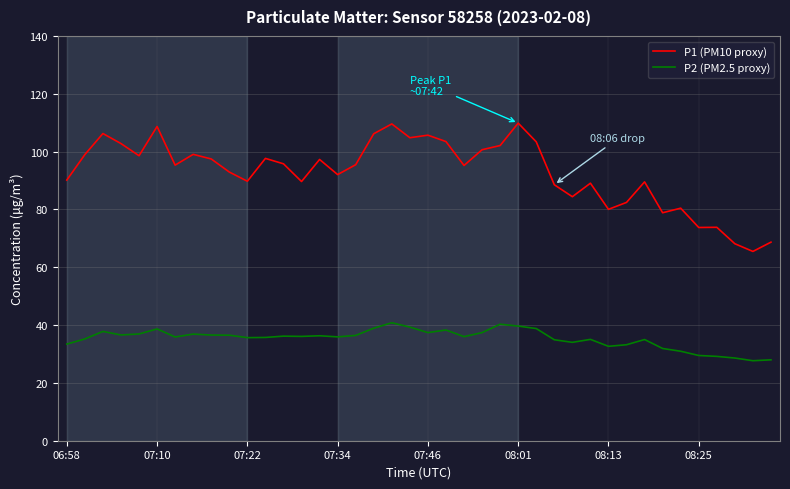

Rank the series by their average value, from lowest to highest.

P2 (PM2.5 proxy), P1 (PM10 proxy)